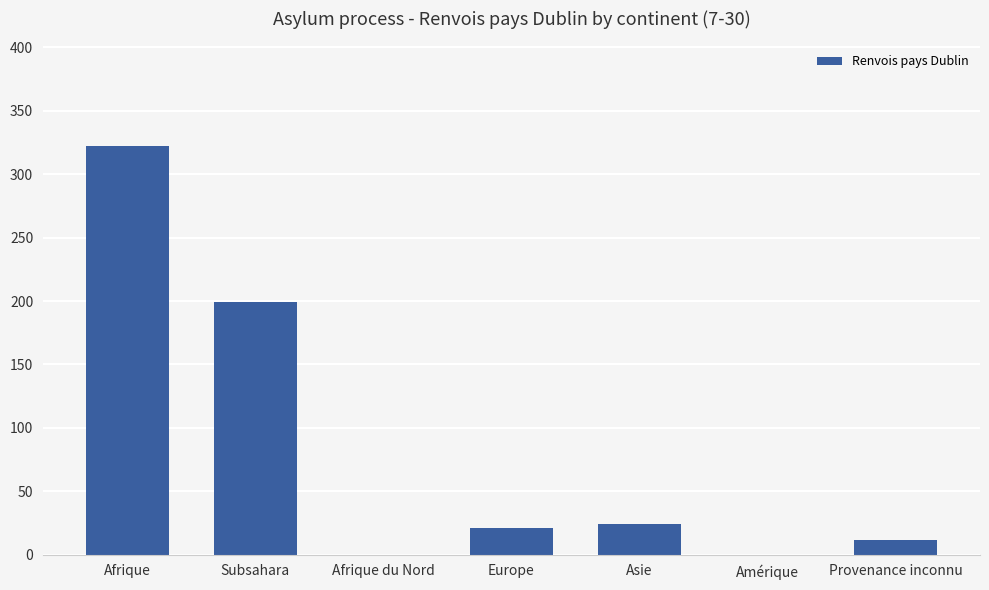

What is the sum of all values?

578